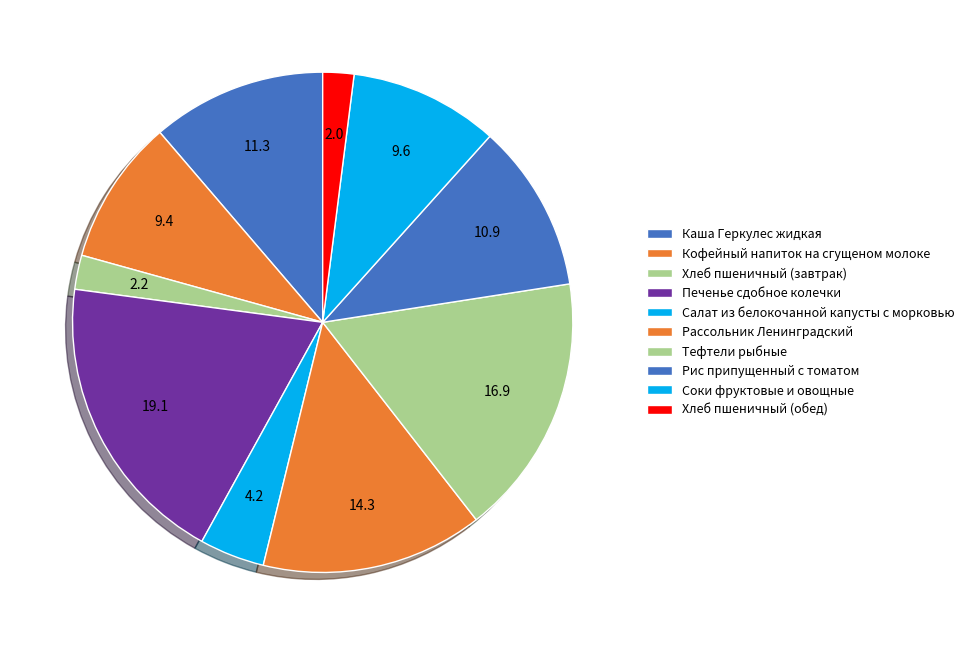

Is there a majority slice in this chart?

No